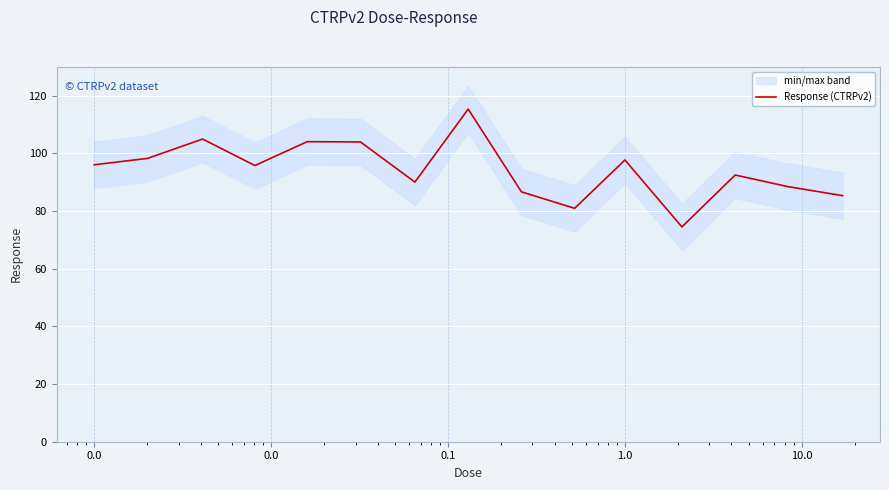

Count the number of data series in this chart.

1